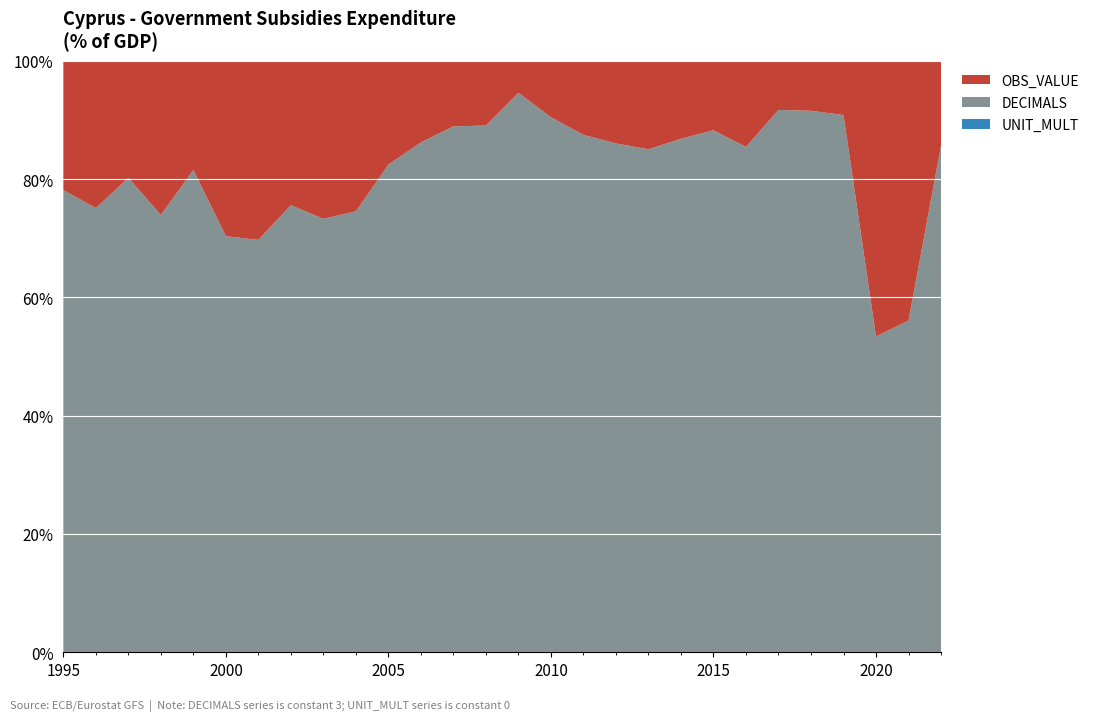

Reading right to left, transcribe all the data shown in this chart.

OBS_VALUE: 0.5	2.3	2.6	0.3	0.3	0.3	0.5	0.4	0.5	0.5	0.5	0.4	0.3	0.2	0.4	0.4	0.5	0.6	1.0	1.1	1.0	1.3	1.3	0.7	1.1	0.7	1.0	0.8
DECIMALS: 3.0	3.0	3.0	3.0	3.0	3.0	3.0	3.0	3.0	3.0	3.0	3.0	3.0	3.0	3.0	3.0	3.0	3.0	3.0	3.0	3.0	3.0	3.0	3.0	3.0	3.0	3.0	3.0
UNIT_MULT: 0.0	0.0	0.0	0.0	0.0	0.0	0.0	0.0	0.0	0.0	0.0	0.0	0.0	0.0	0.0	0.0	0.0	0.0	0.0	0.0	0.0	0.0	0.0	0.0	0.0	0.0	0.0	0.0